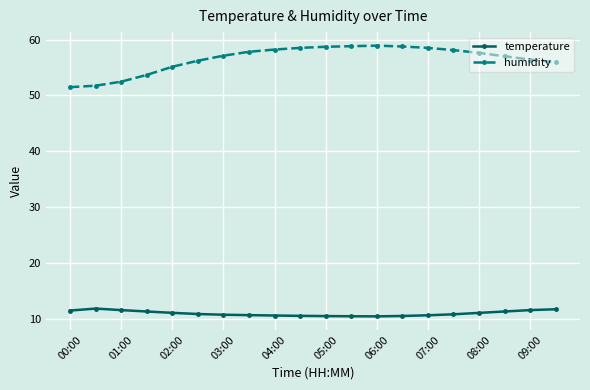

How many categories are shown in the chart?

20